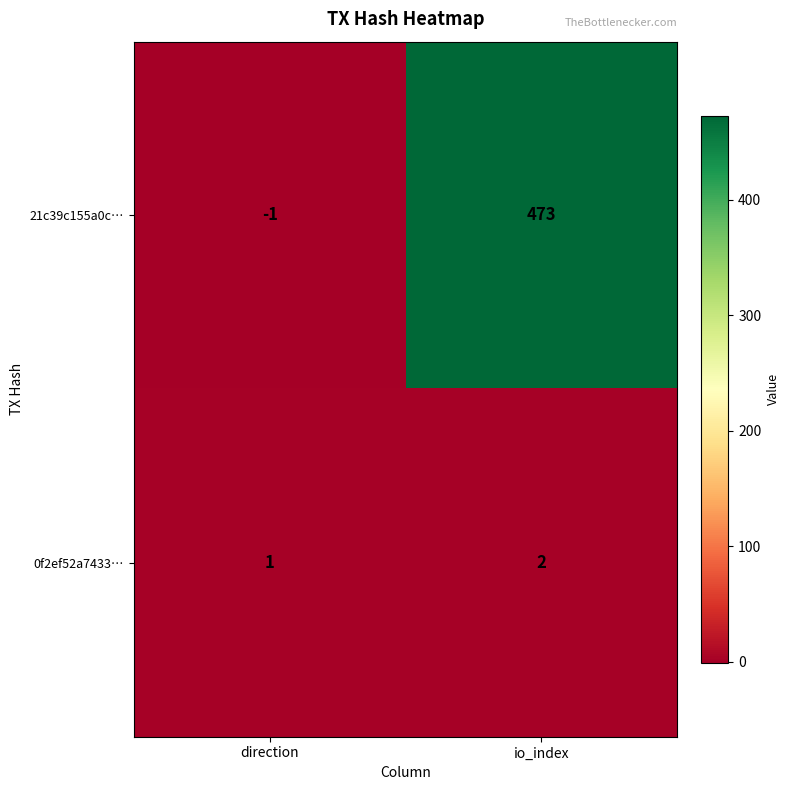

What is the sum of all 0f2ef52a7433… values?

3